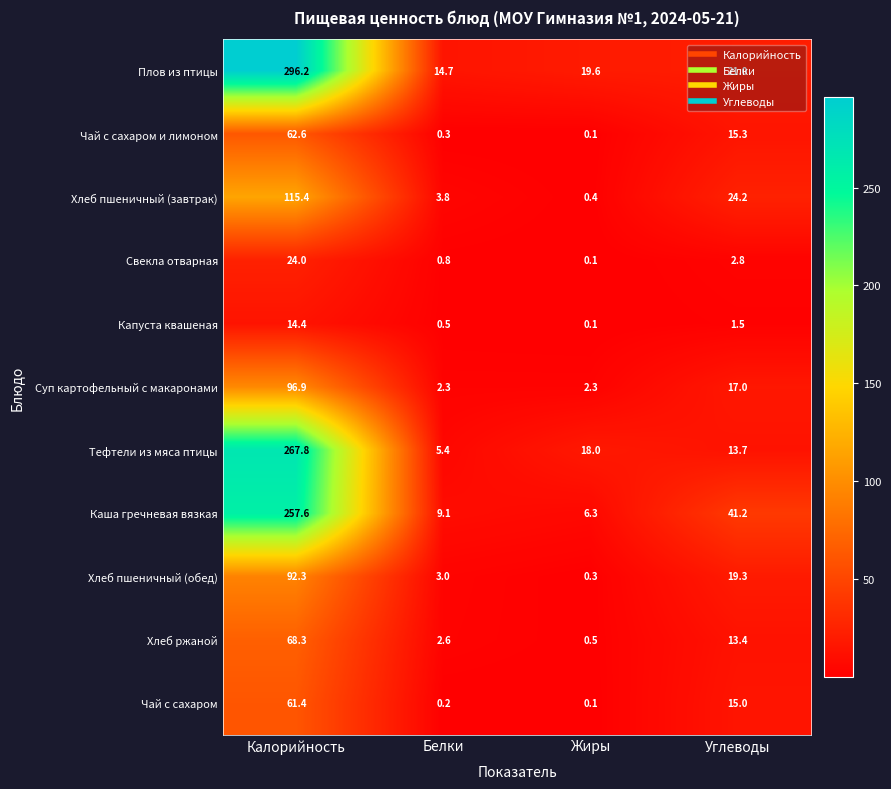

Which series has the largest range (max minus min)?

Плов из птицы